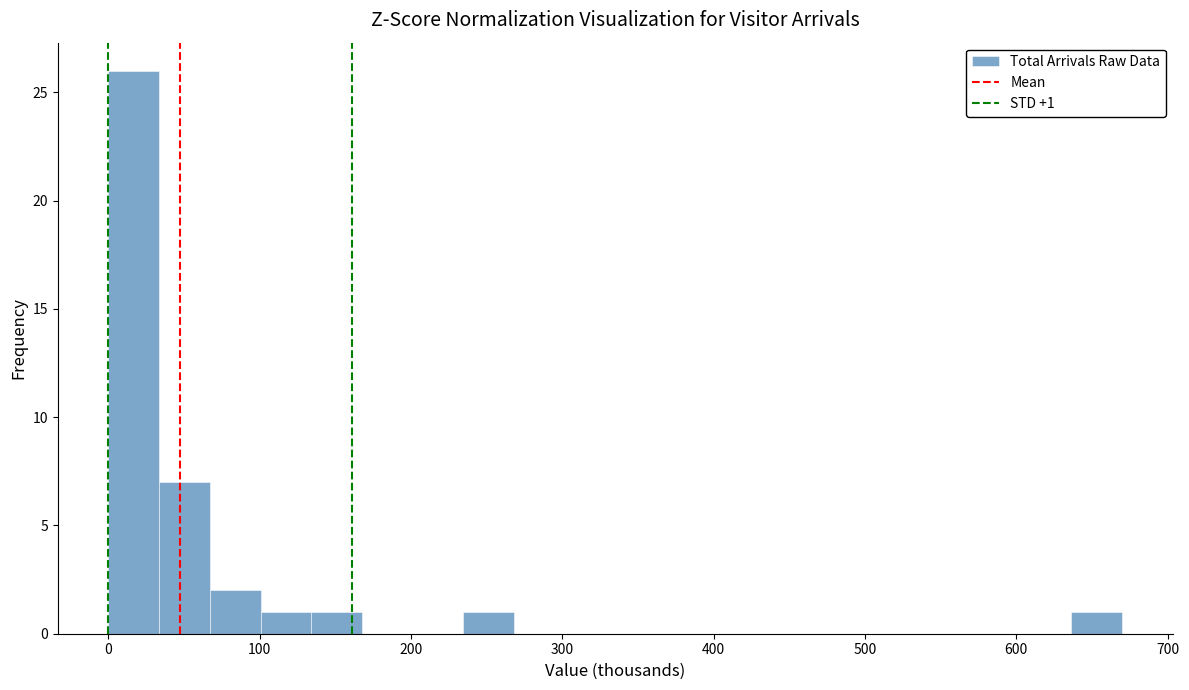

Read against the x-axis, roughly where is the centre of the tallest bar?

20